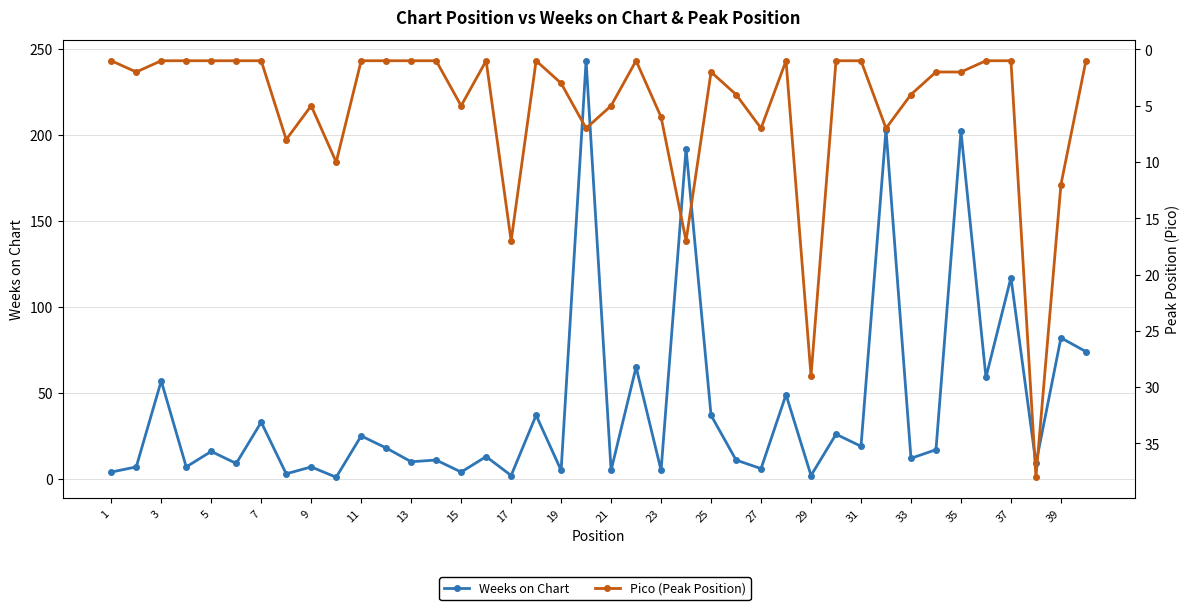

List the series in order of their overall mean, lowest first.

Pico (Peak Position), Weeks on Chart